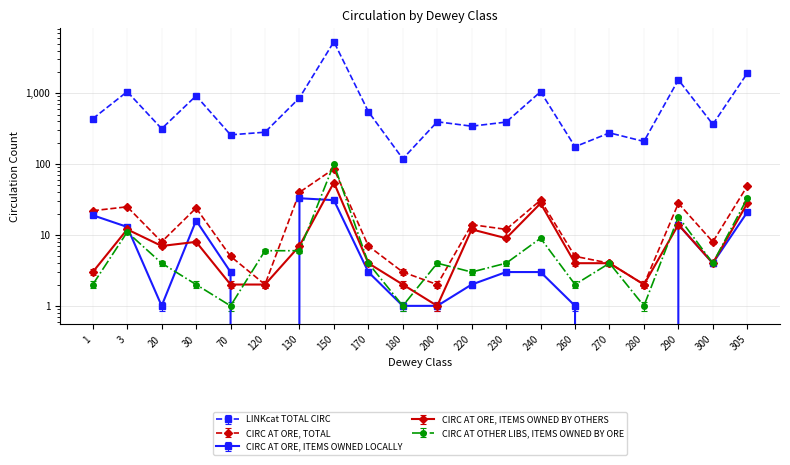

At 1, list the series in order from largest to smallest.

LINKcat TOTAL CIRC, CIRC AT ORE, TOTAL, CIRC AT ORE, ITEMS OWNED LOCALLY, CIRC AT ORE, ITEMS OWNED BY OTHERS, CIRC AT OTHER LIBS, ITEMS OWNED BY ORE